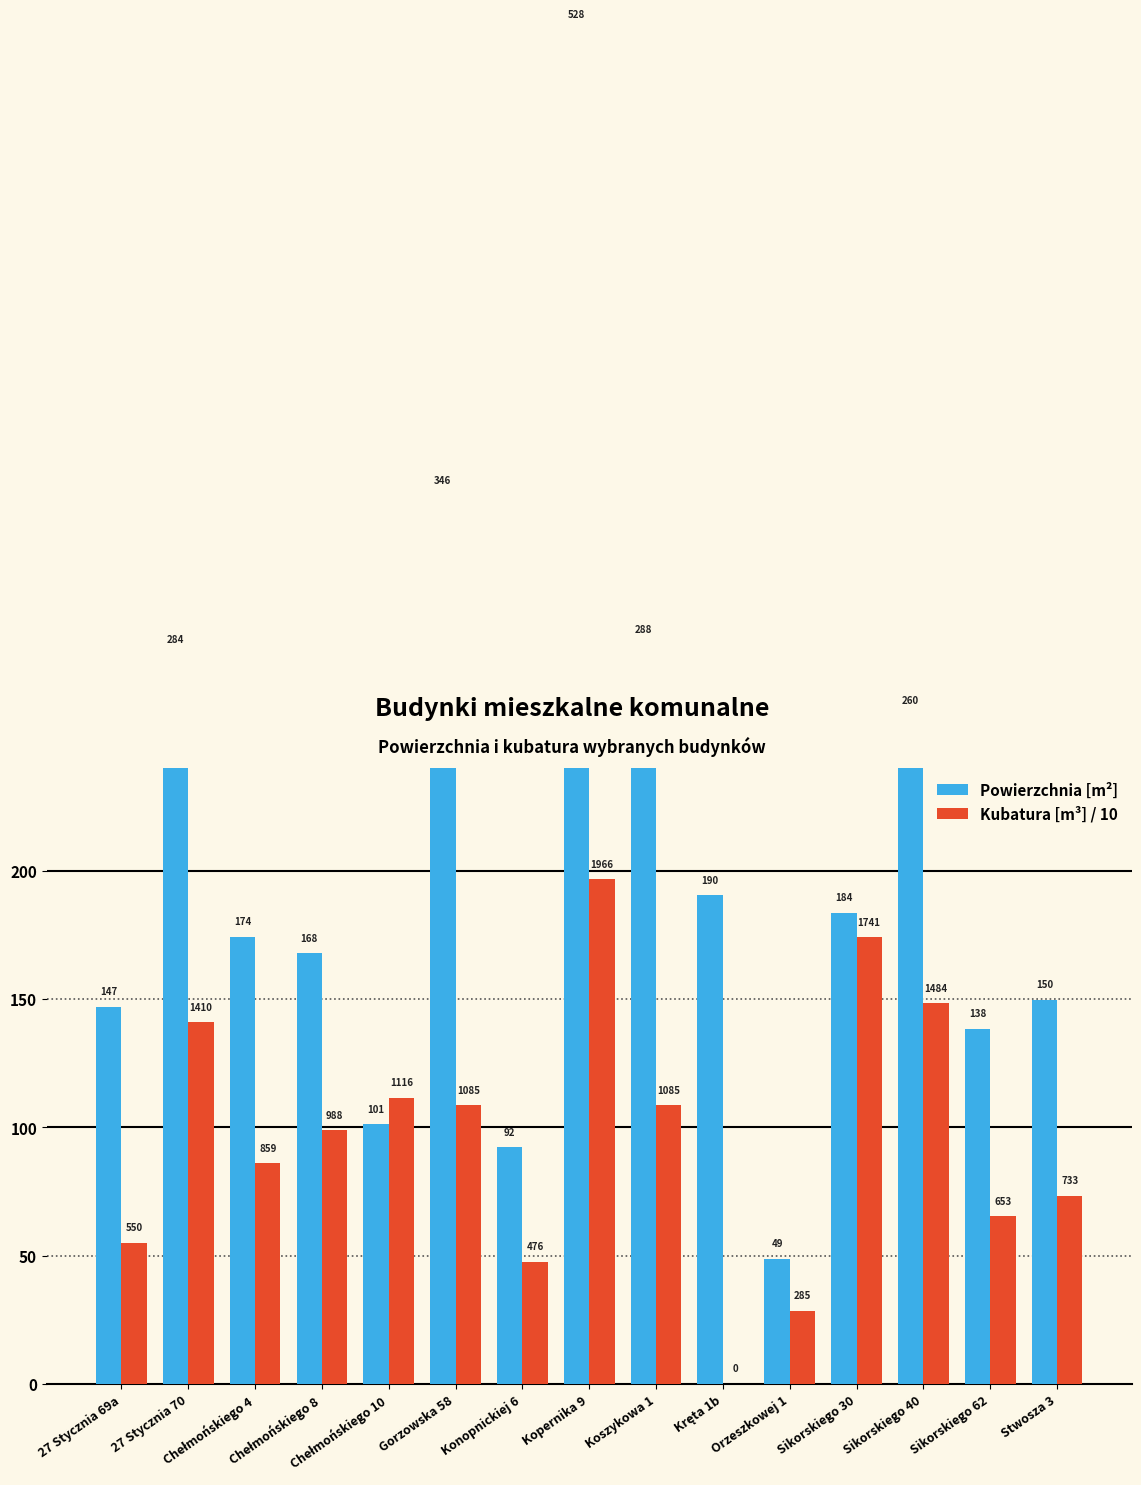

How many values in Kubatura [m³] / 10 are above zero?

14